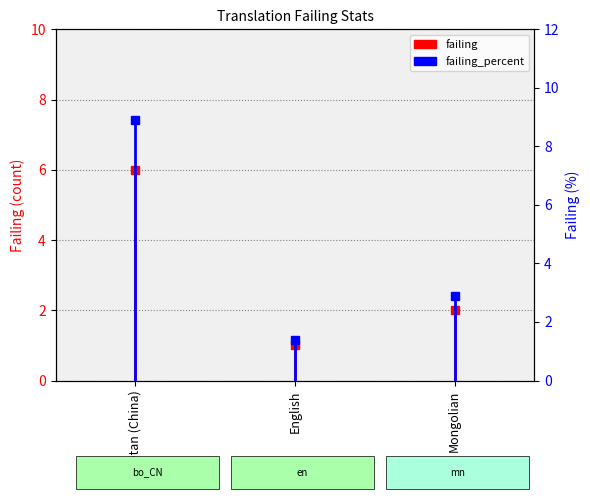

Rank the series by their average value, from highest to lowest.

failing_percent, failing